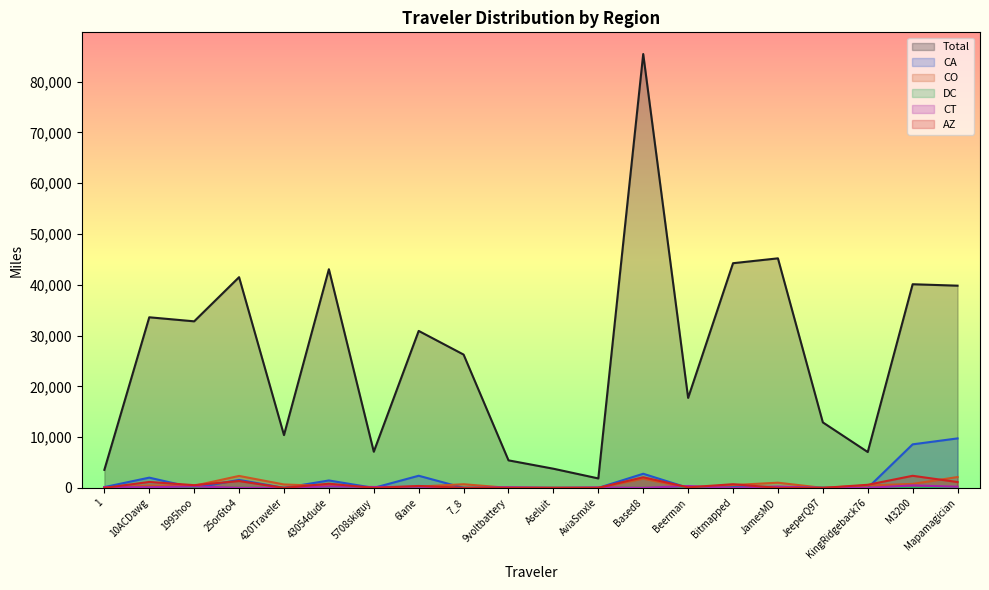

Does the chart display data point markers on the line(s)?

No